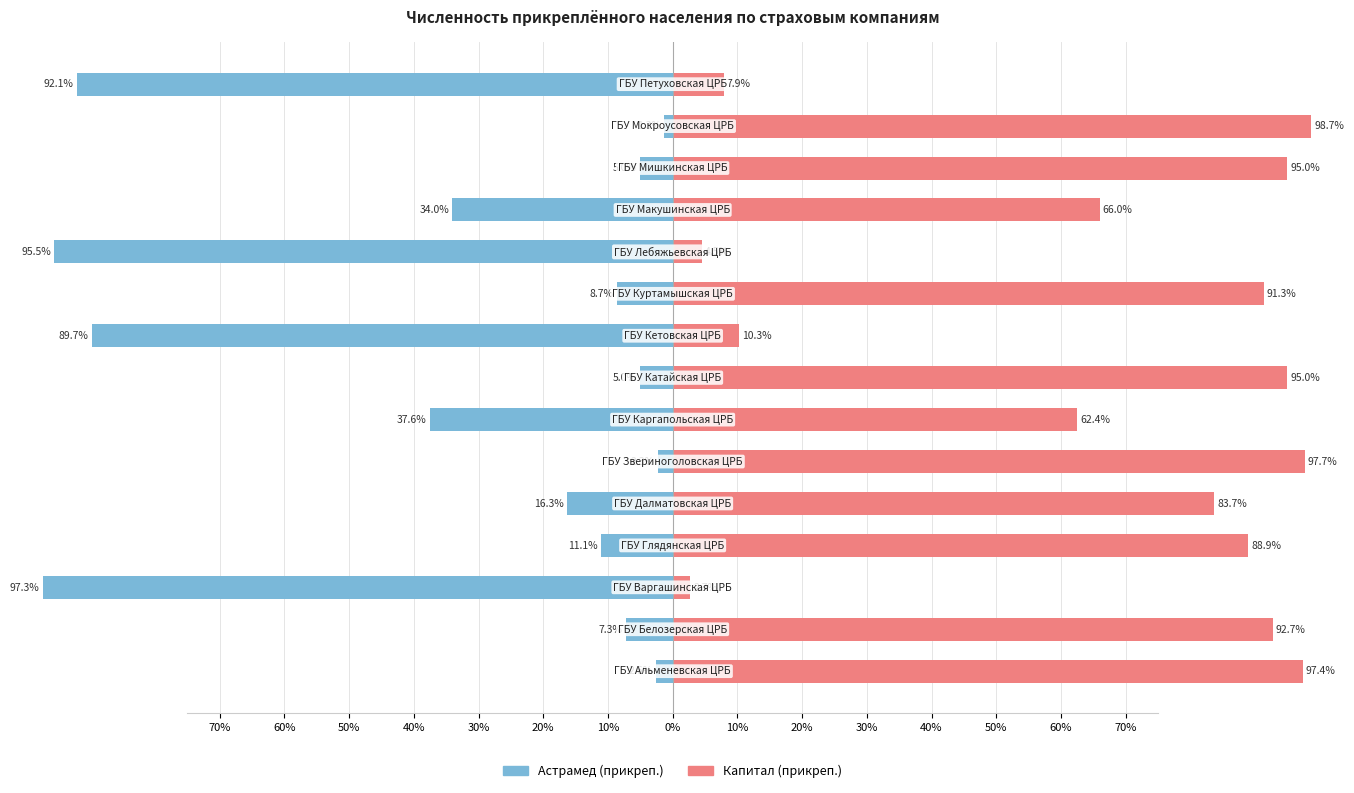

How many categories are shown in the chart?

15